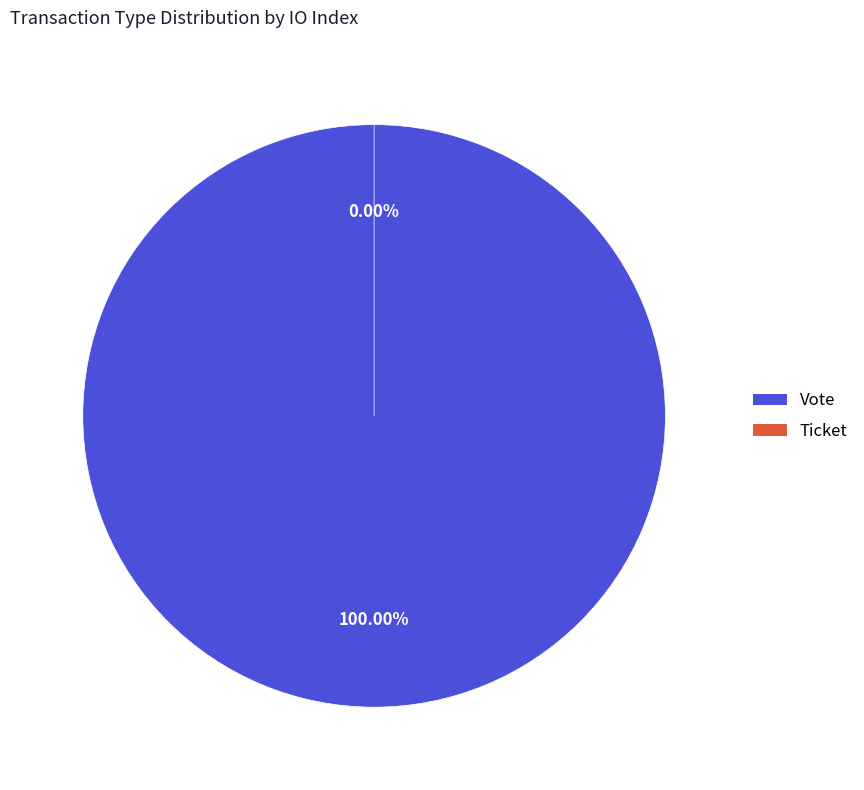

Is there a majority slice in this chart?

Yes